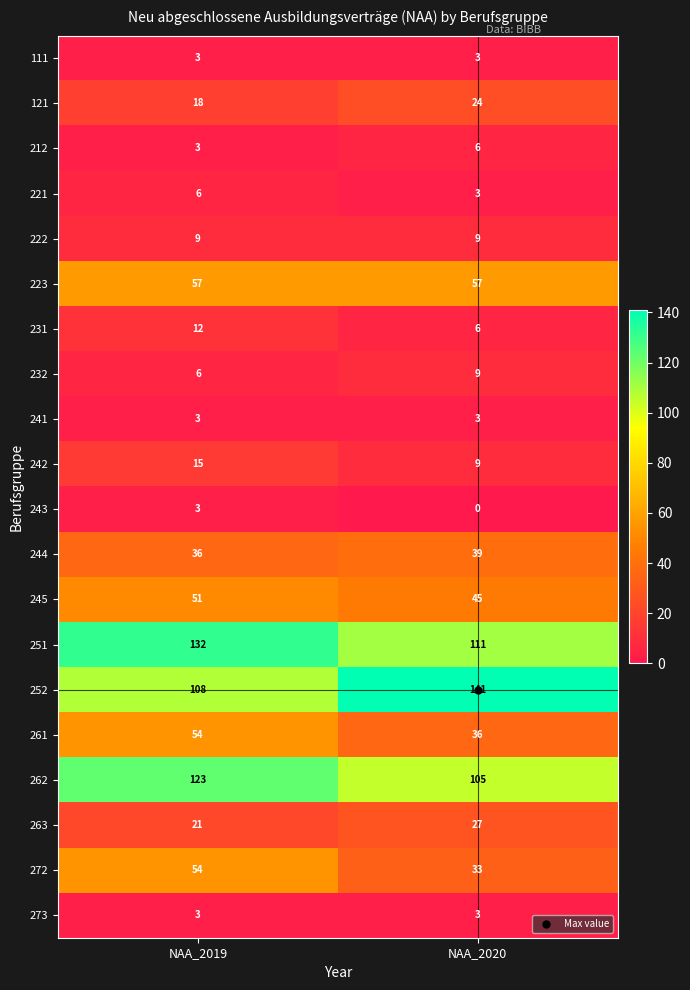

What is the average value of the 222 series?

9